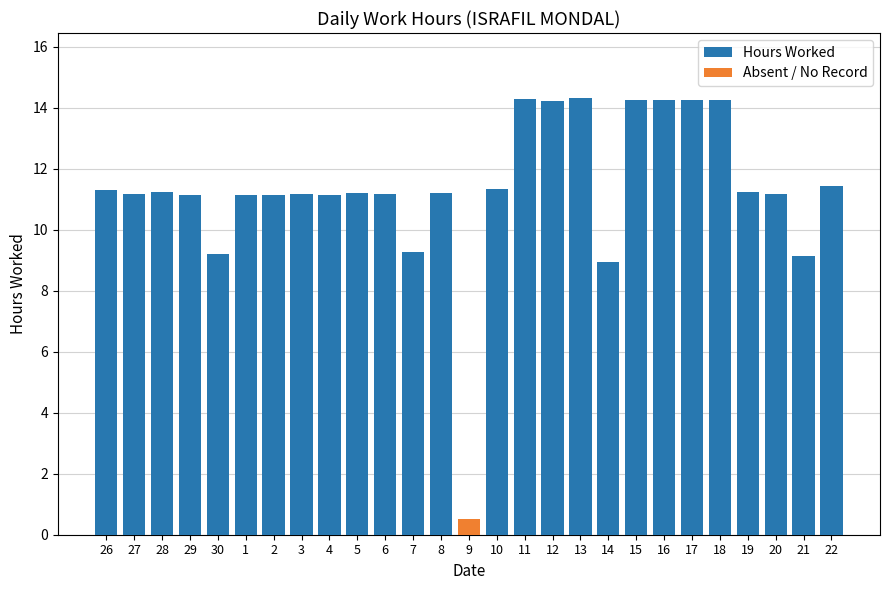

What is the average value of the Hours Worked series?

11.7